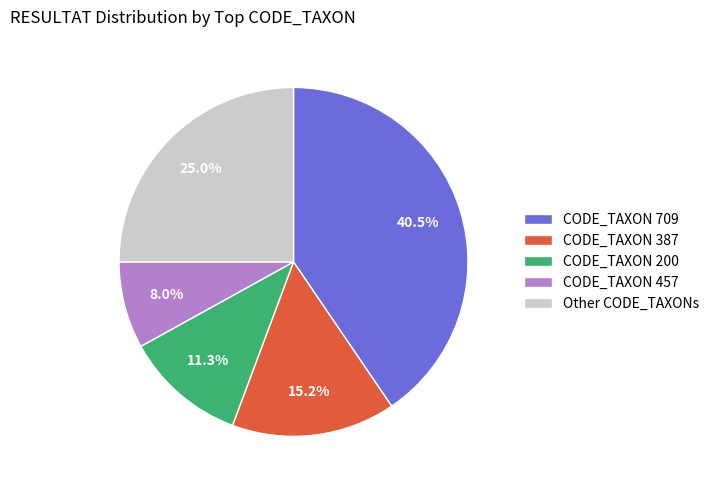

Is there a majority slice in this chart?

No